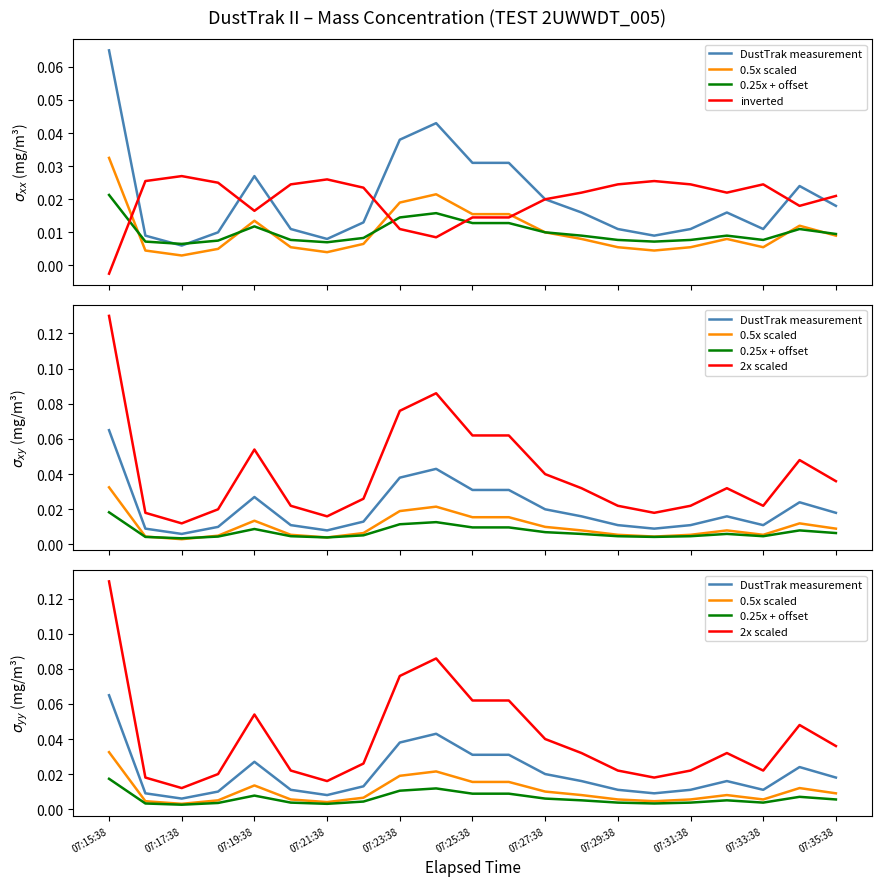

How many lines are shown in the chart?

5